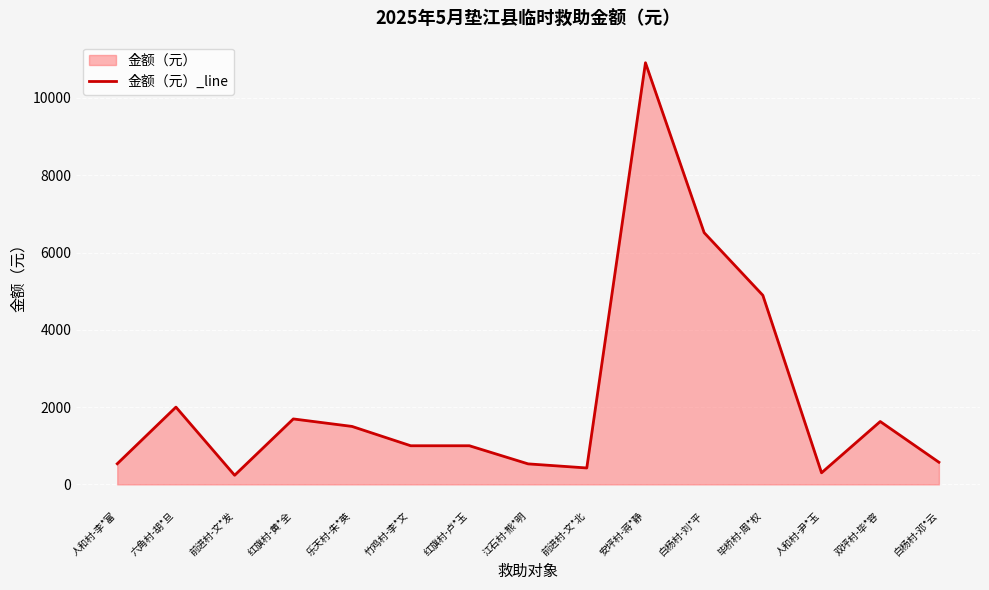

Where is the data nearest to the value 5573?

毕桥村-周*权